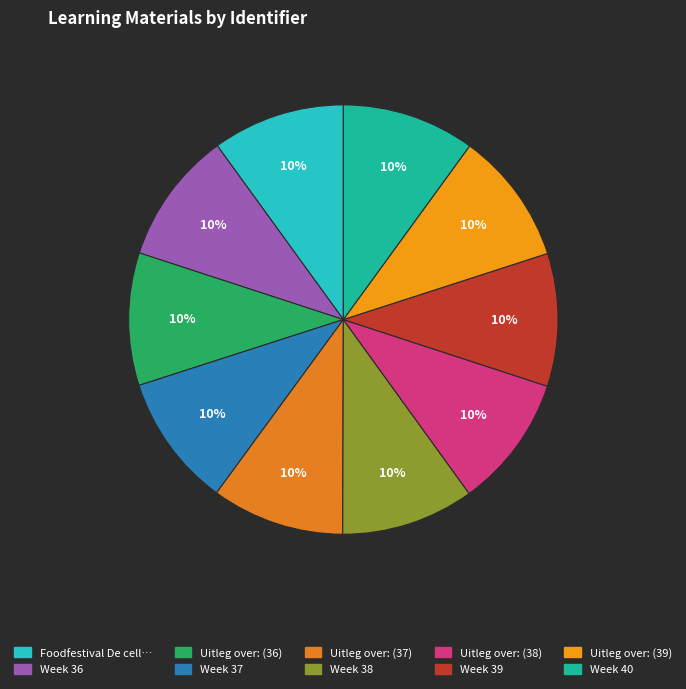

To the nearest percent, what is the average slice percentage?

10%